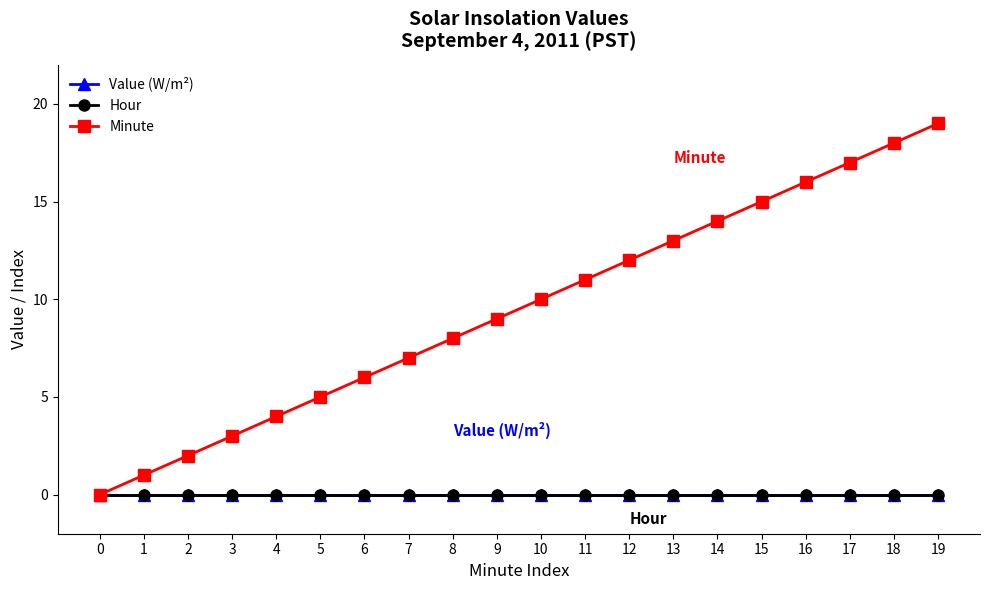

The Value (W/m²) series shows 0 at 3. True or false?

True